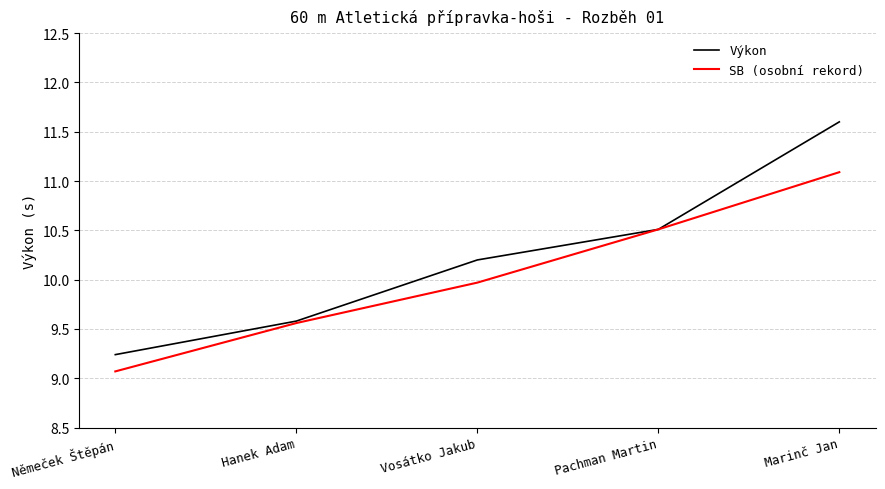

What is the difference between the Výkon values at Němeček Štěpán and Marinč Jan?

2.4